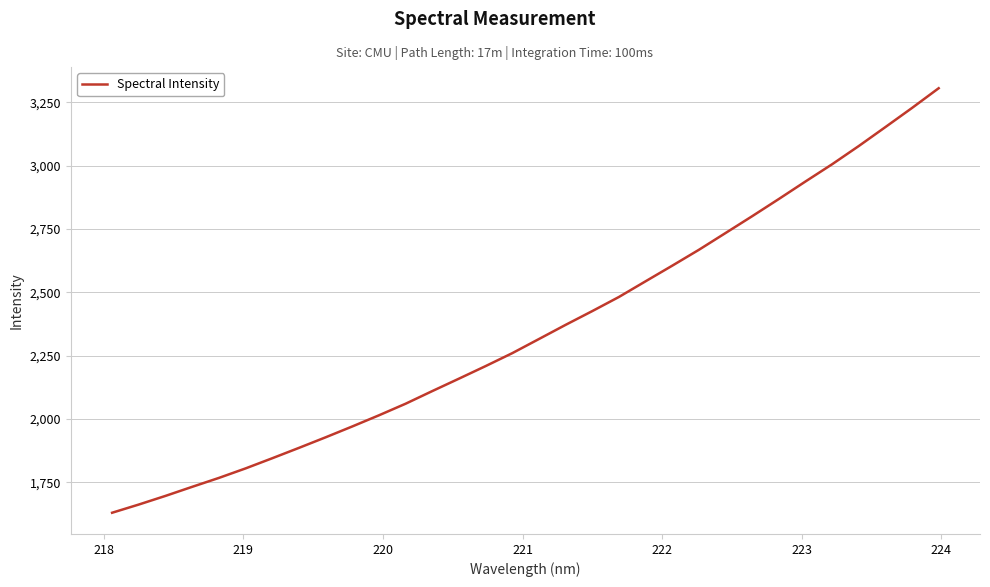

What is the difference between the maximum and minimum values?

1676.0